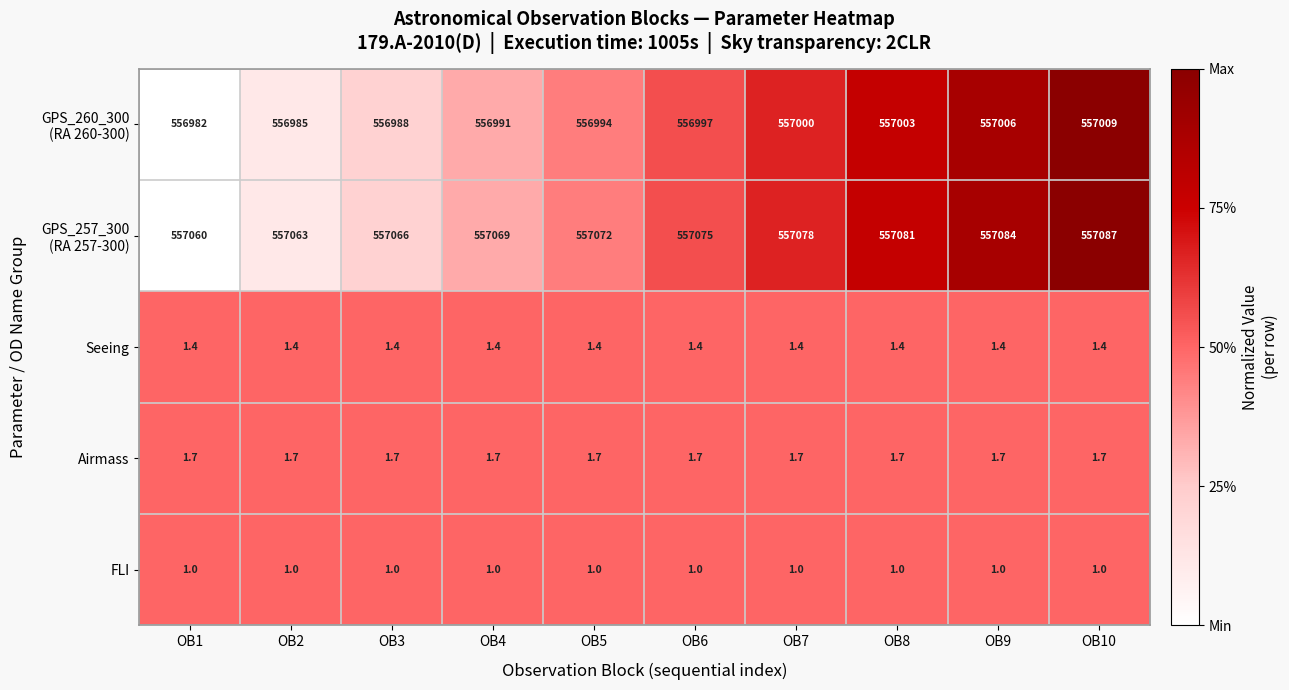

At which category is the sum across all series the highest?

OB10